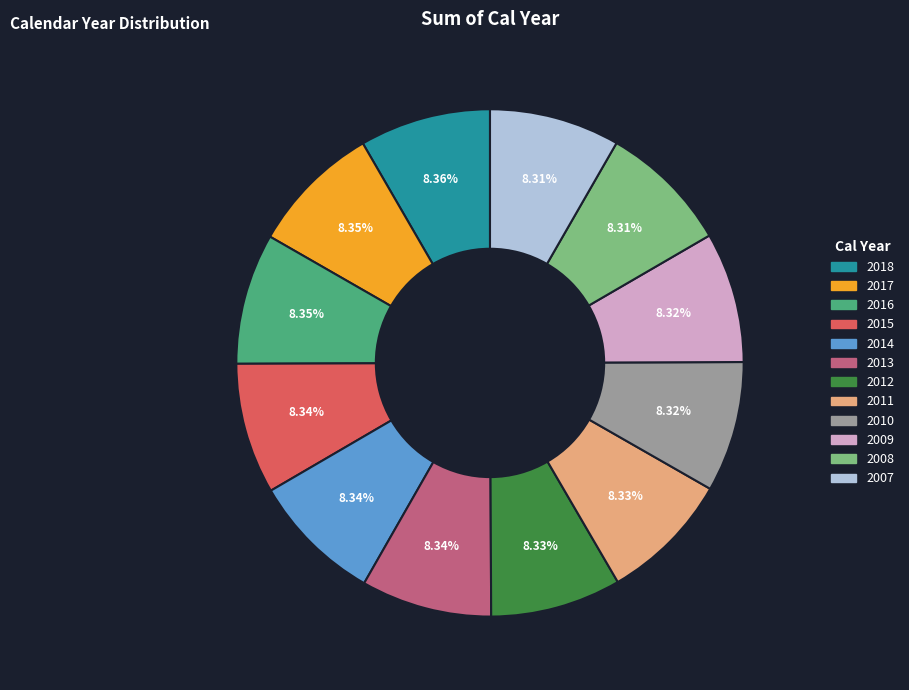

What is the ratio of the value at 2011 to the value at 2009?

1.0